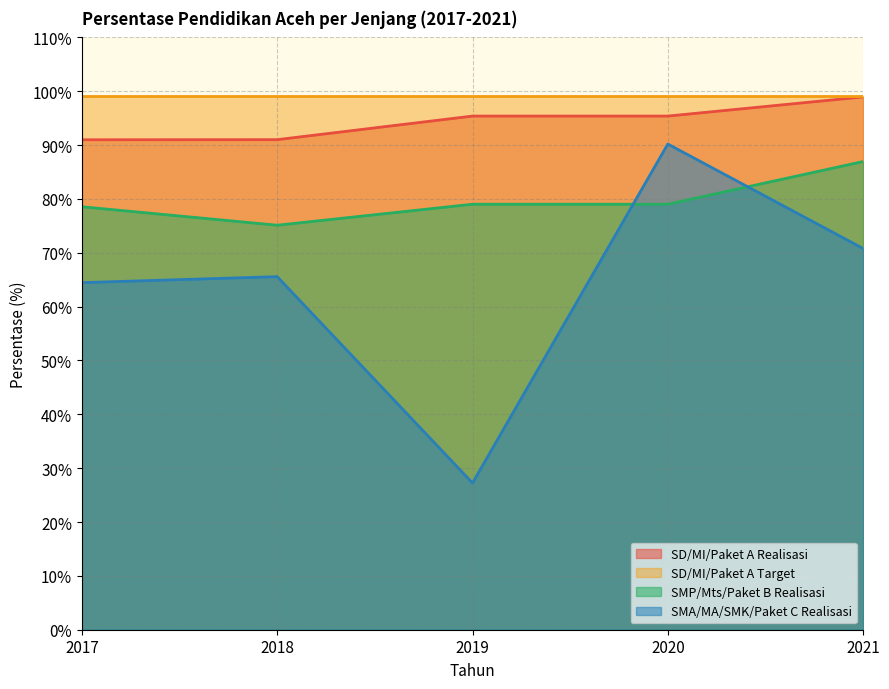

True or false: SMA/MA/SMK/Paket C Realisasi has a value of 70.8 at 2021.

True